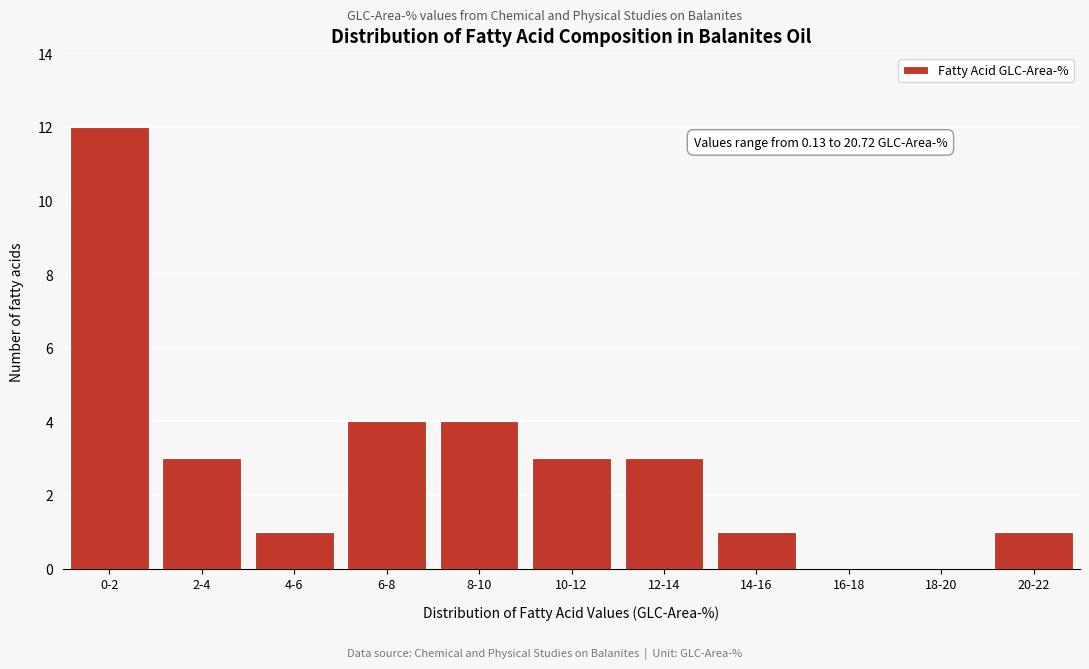

Reading right to left, transcribe all the data shown in this chart.

20-22=1	18-20=0	16-18=0	14-16=1	12-14=3	10-12=3	8-10=4	6-8=4	4-6=1	2-4=3	0-2=12